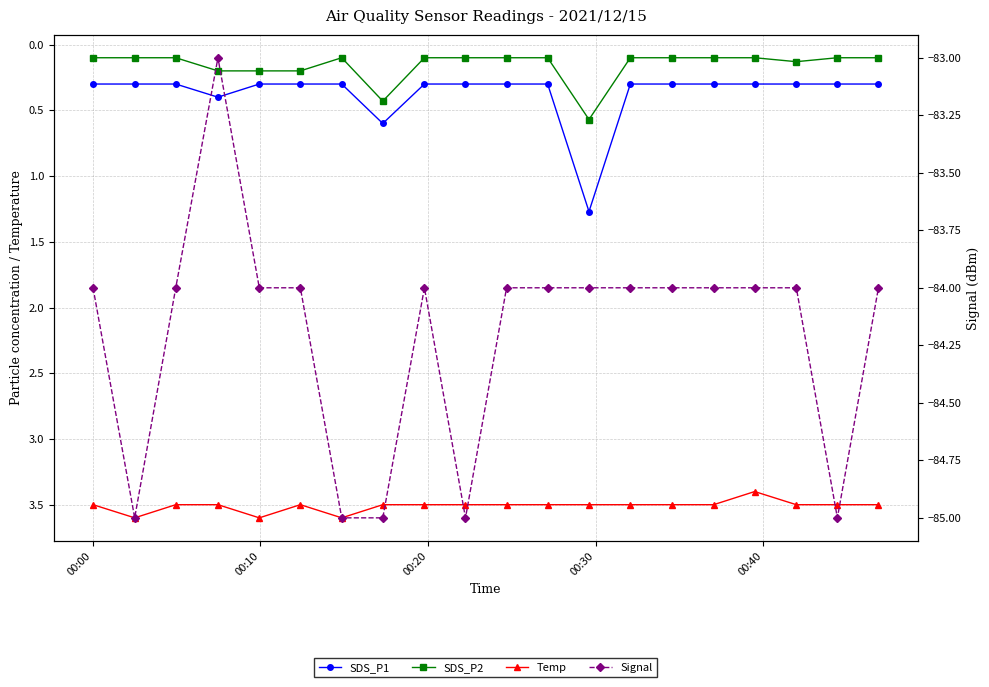

The value of SDS_P1 at 17 is 0.5. True or false?

False